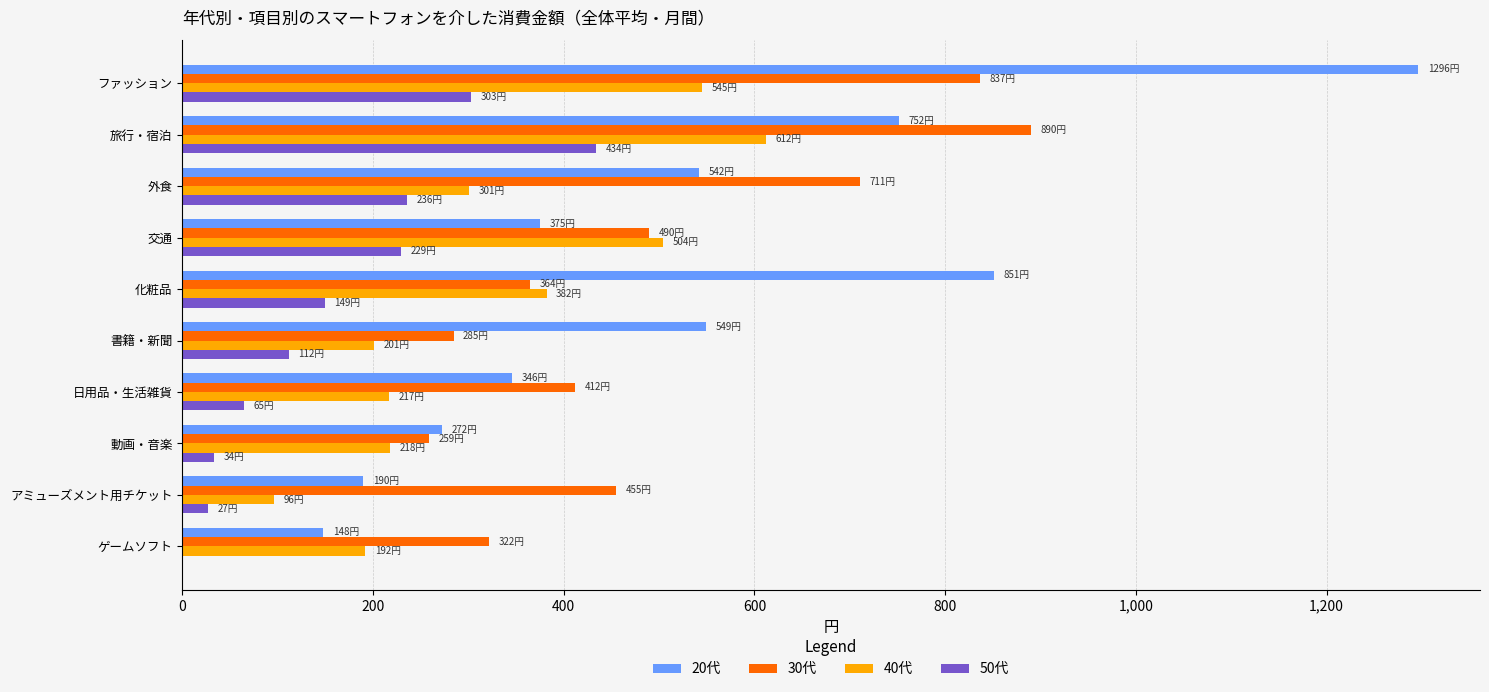

Which category has the highest value in the 40代 series?

旅行・宿泊